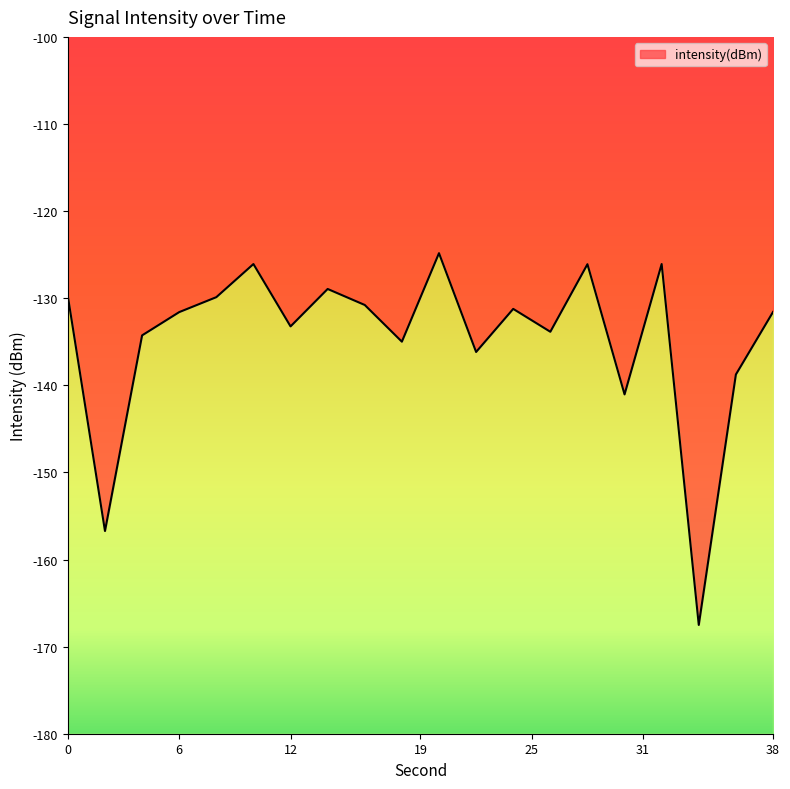

How many lines are shown in the chart?

1